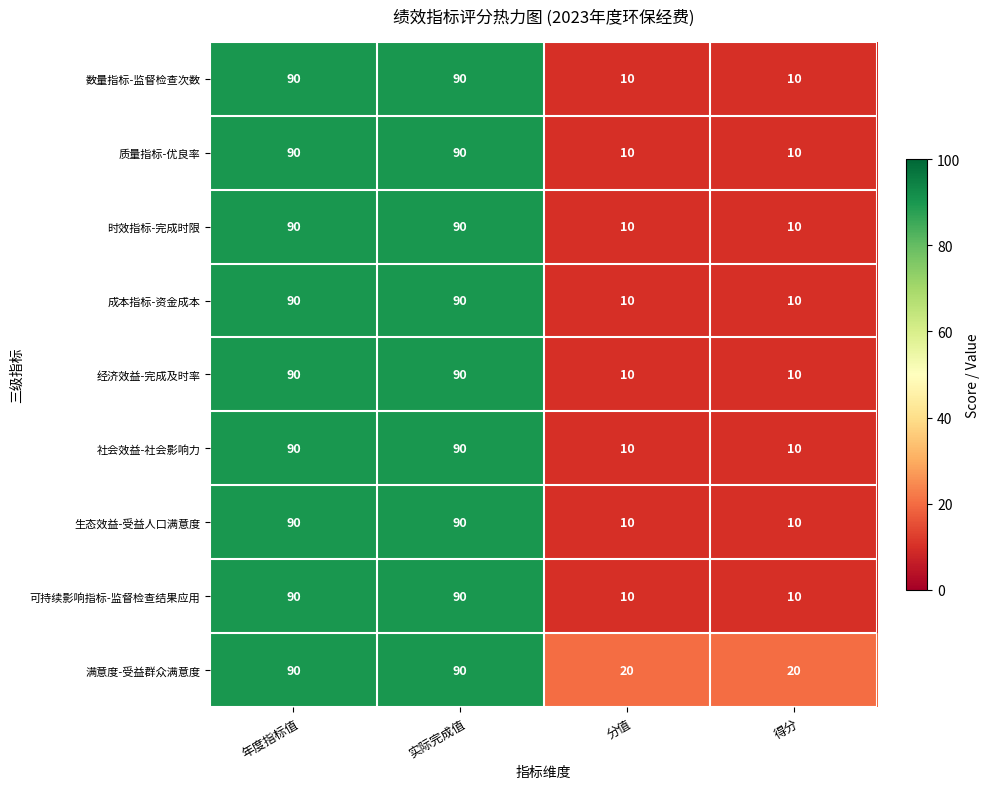

What is the difference between the highest and lowest values at 得分?

10